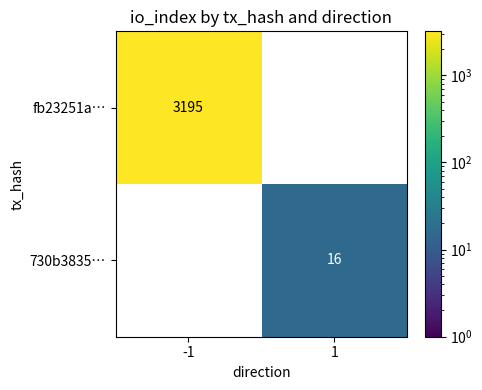

The 730b3835… series shows 22 at 1. True or false?

False